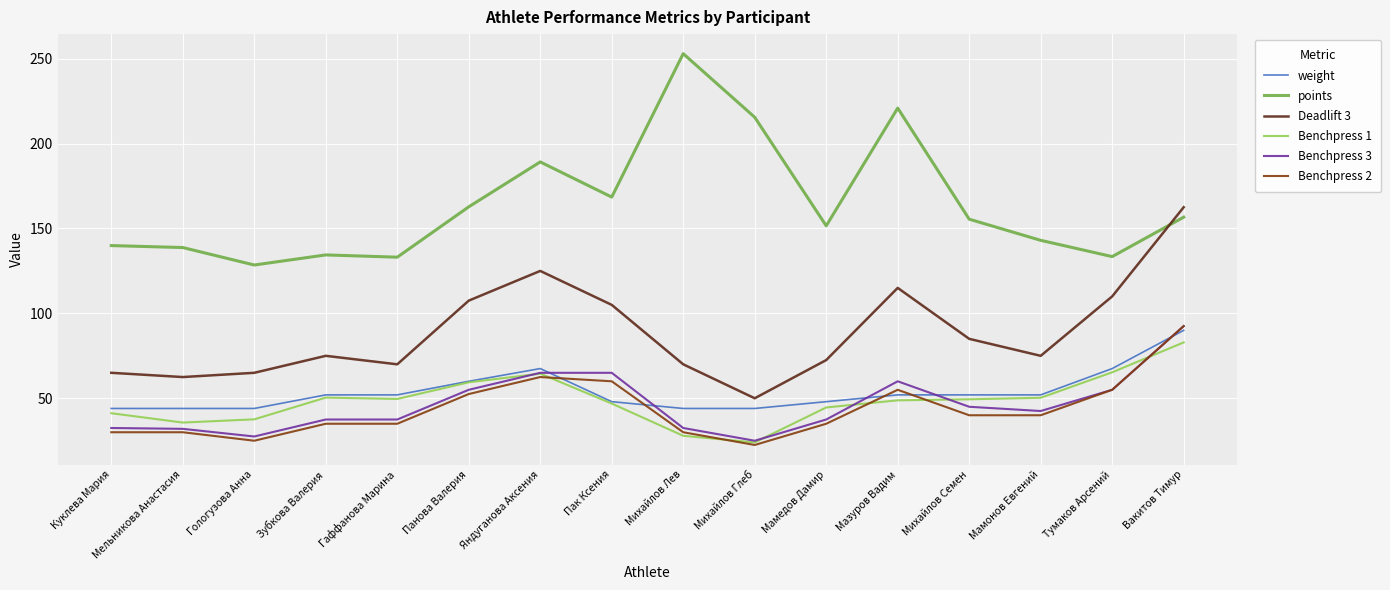

Which series has the largest total across all categories?

points